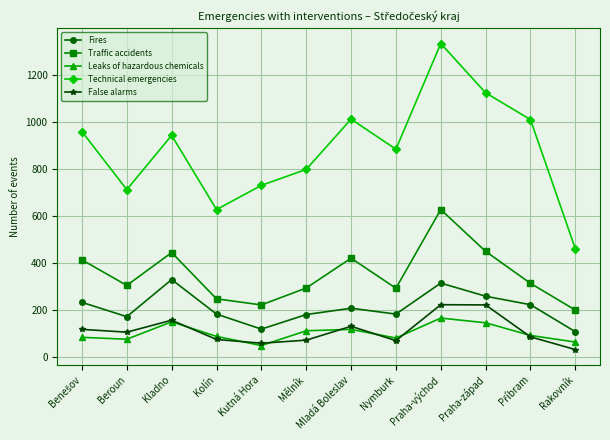

What is the maximum value for Leaks of hazardous chemicals?

165